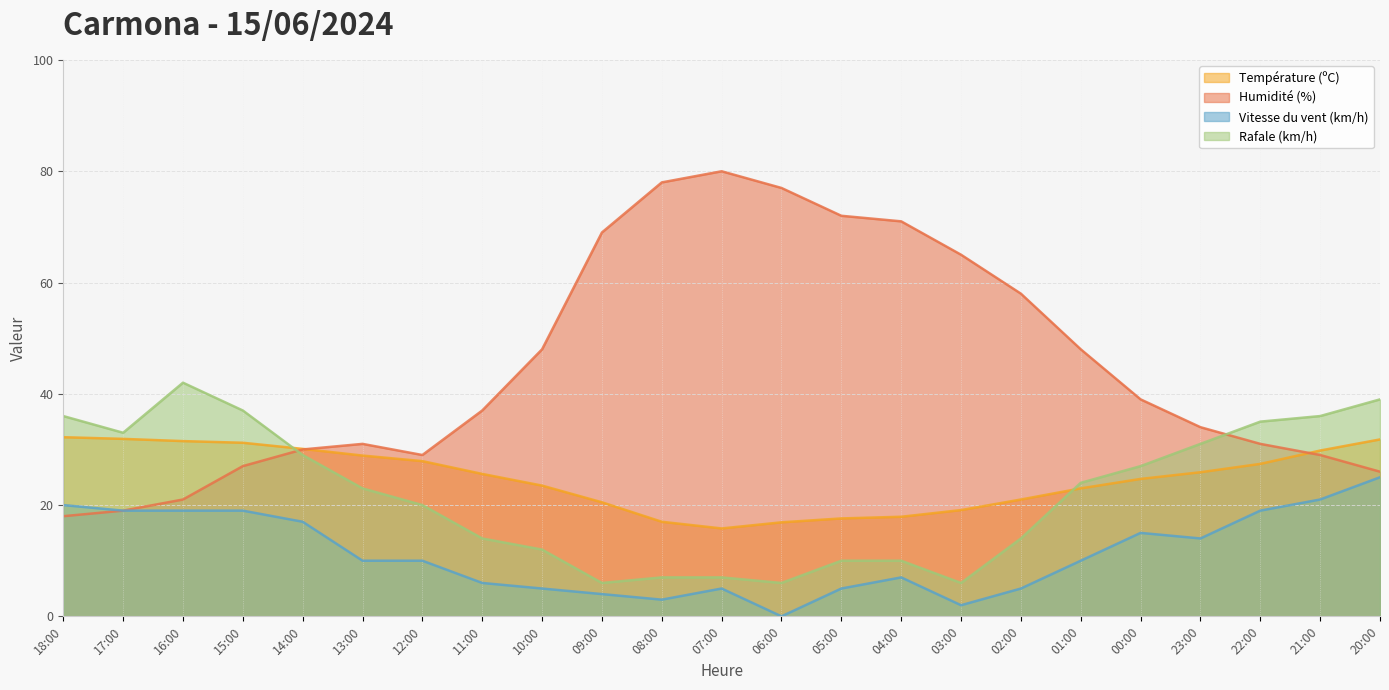

True or false: Rafale (km/h) and Vitesse du vent (km/h) cross at least once.

False